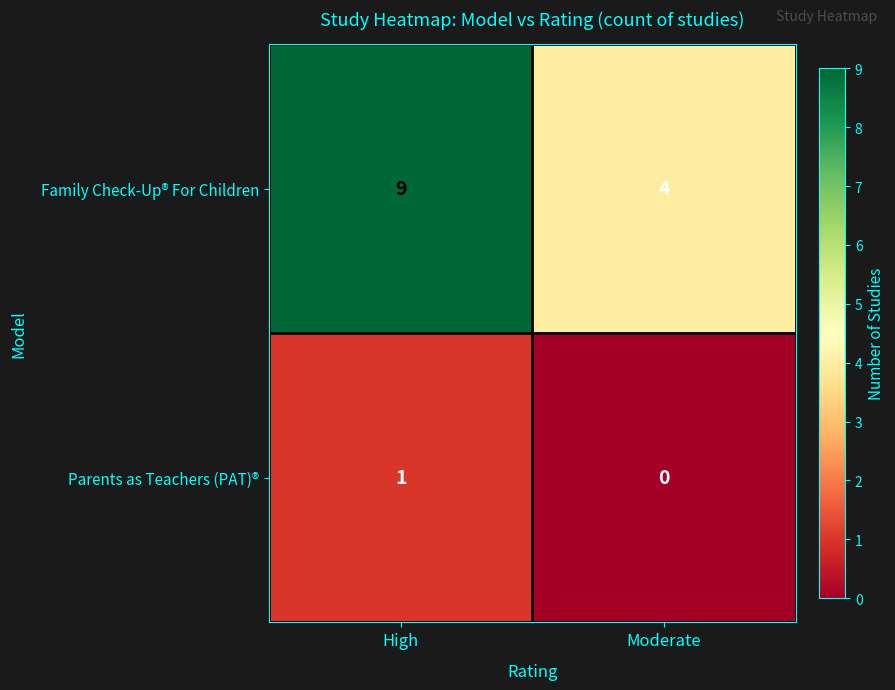

Rank the series by their maximum value, from highest to lowest.

Family Check-Up® For Children, Parents as Teachers (PAT)®